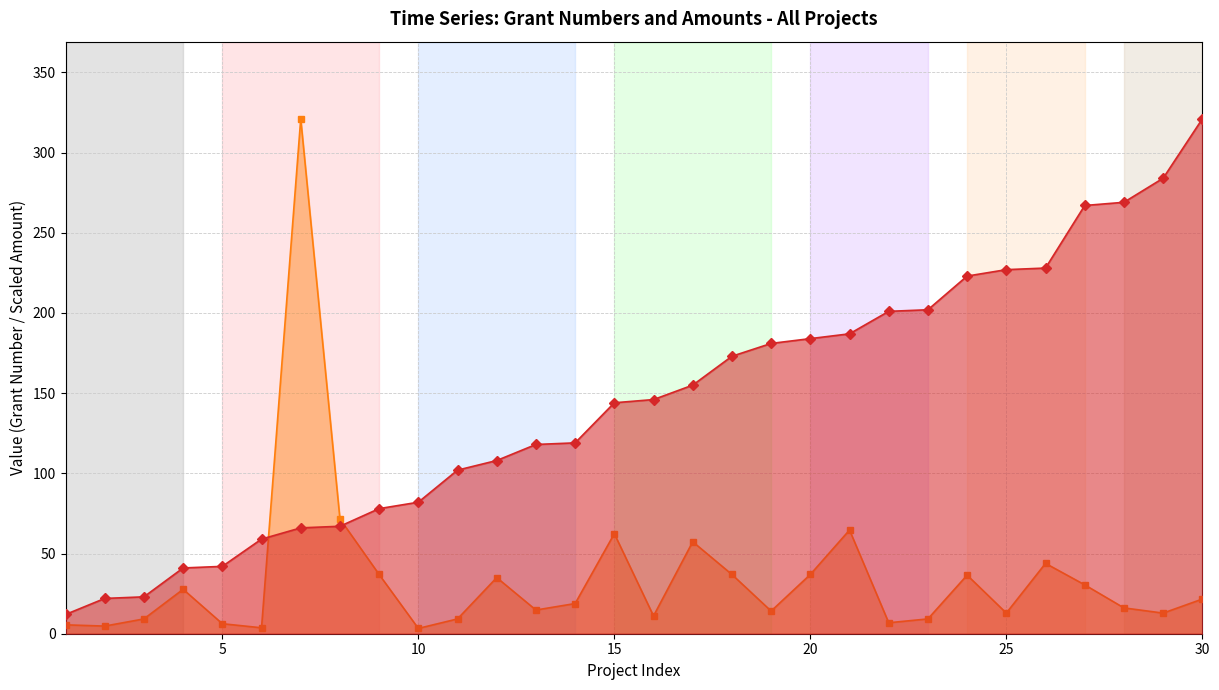

Where is the first local minimum for col_4 (Grant Amount, scaled)?

5